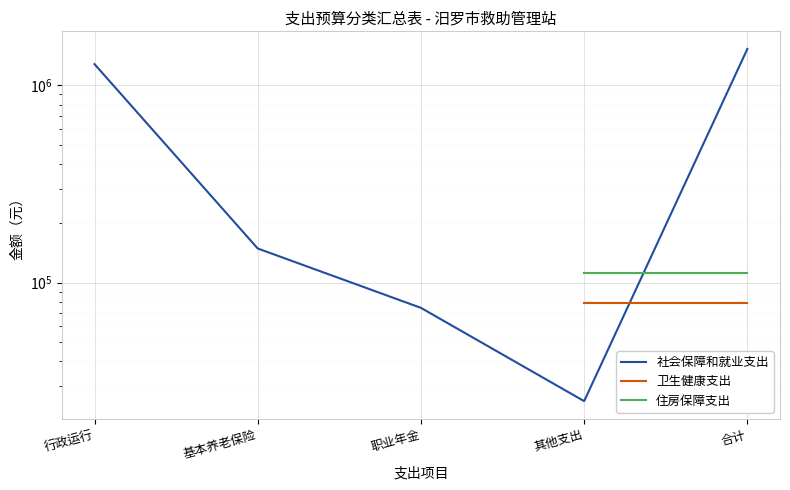

True or false: 住房保障支出 has more than 2 interior local peaks.

False